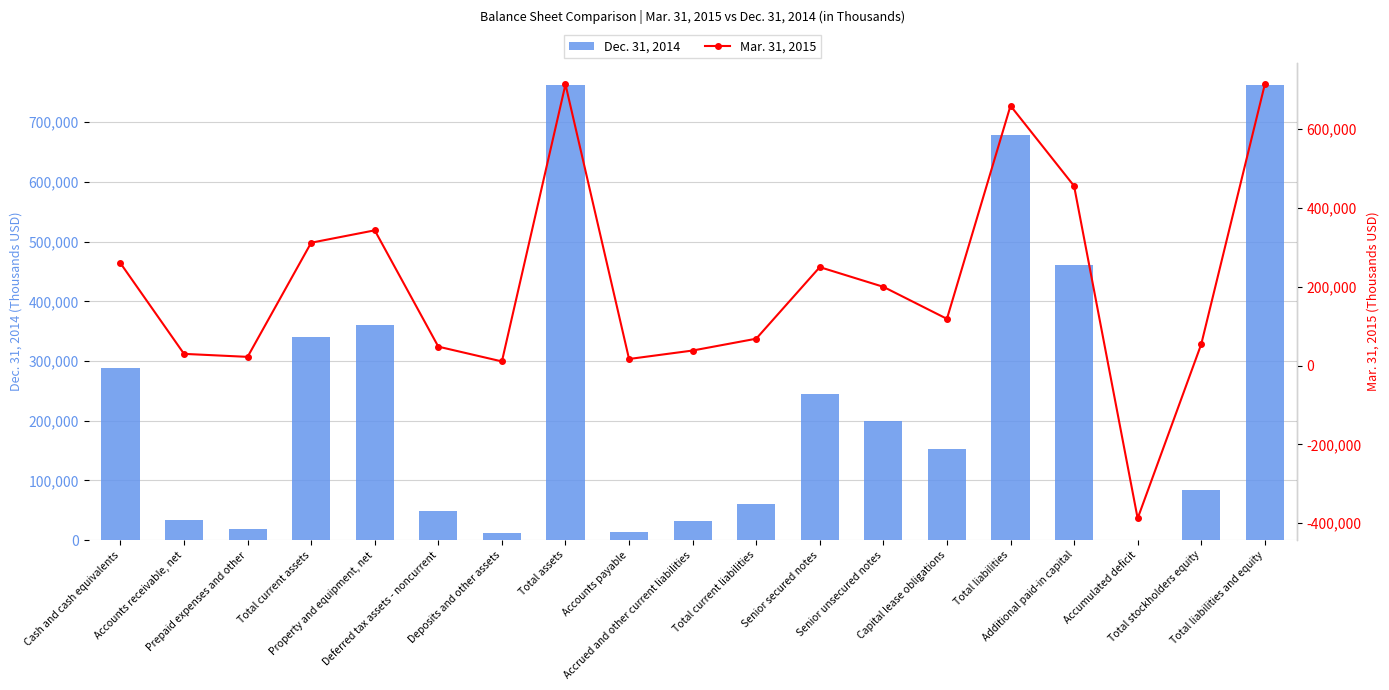

What is the average value of the Dec. 31, 2014 series?

239419